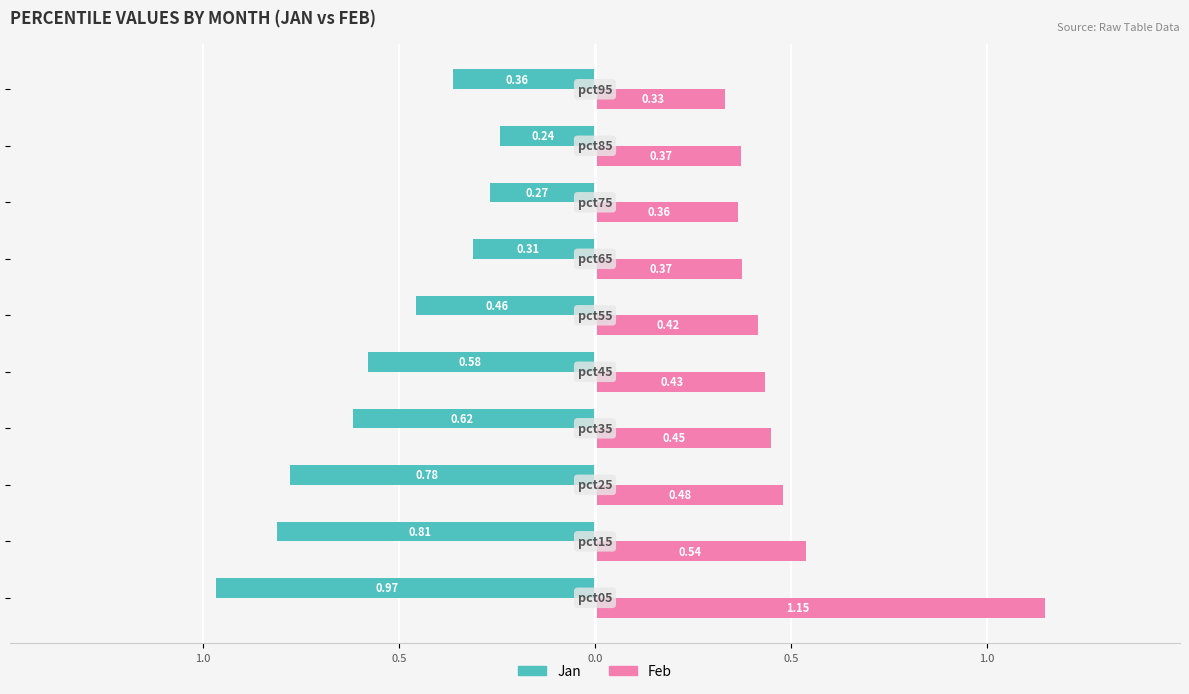

Reading left to right, list all the values displayed in this chart.

Jan: -1.0	-0.8	-0.8	-0.6	-0.6	-0.5	-0.3	-0.3	-0.2	-0.4
Feb: 1.1	0.5	0.5	0.4	0.4	0.4	0.4	0.4	0.4	0.3